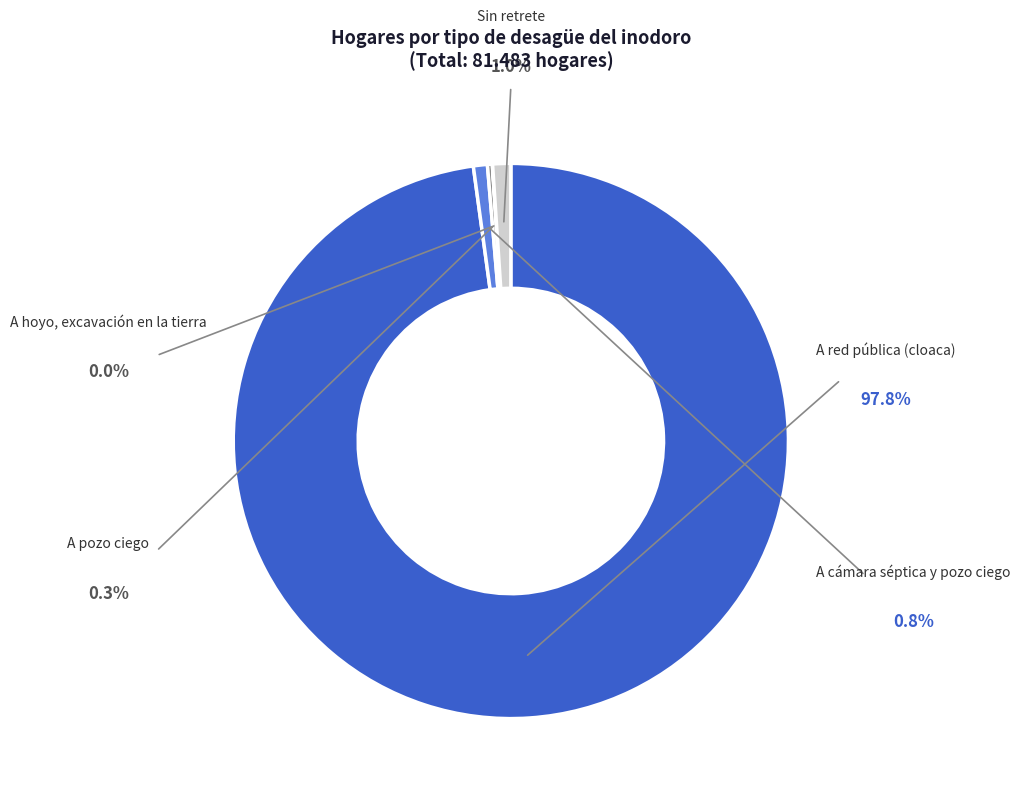

What is the change in value from A cámara séptica y pozo ciego to A pozo ciego?

-432